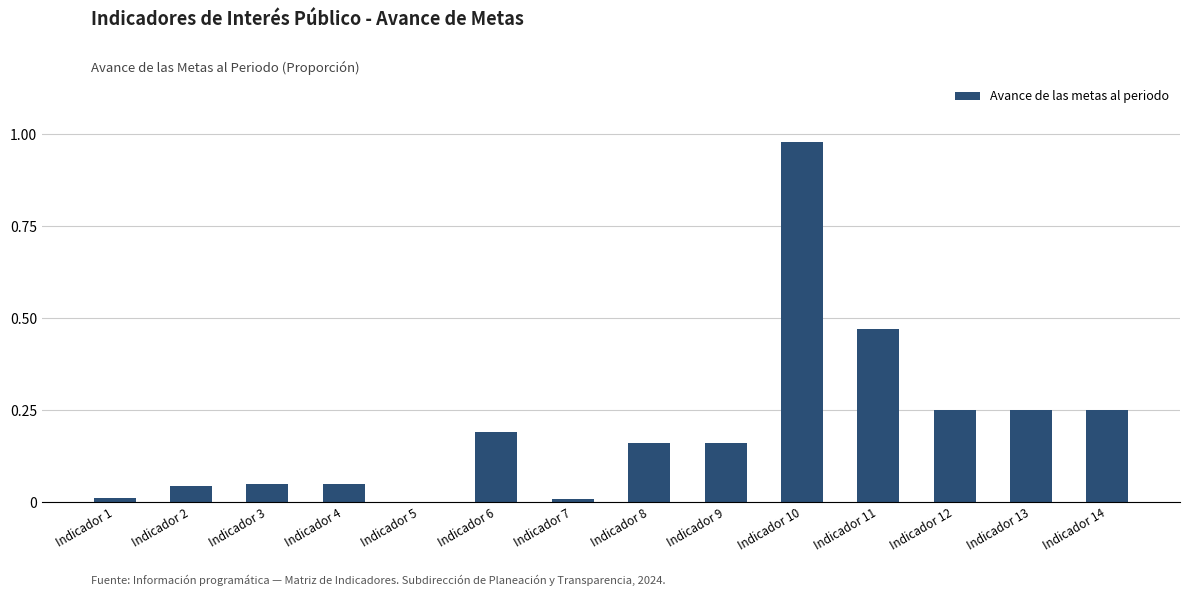

What is the sum of all values?

2.9